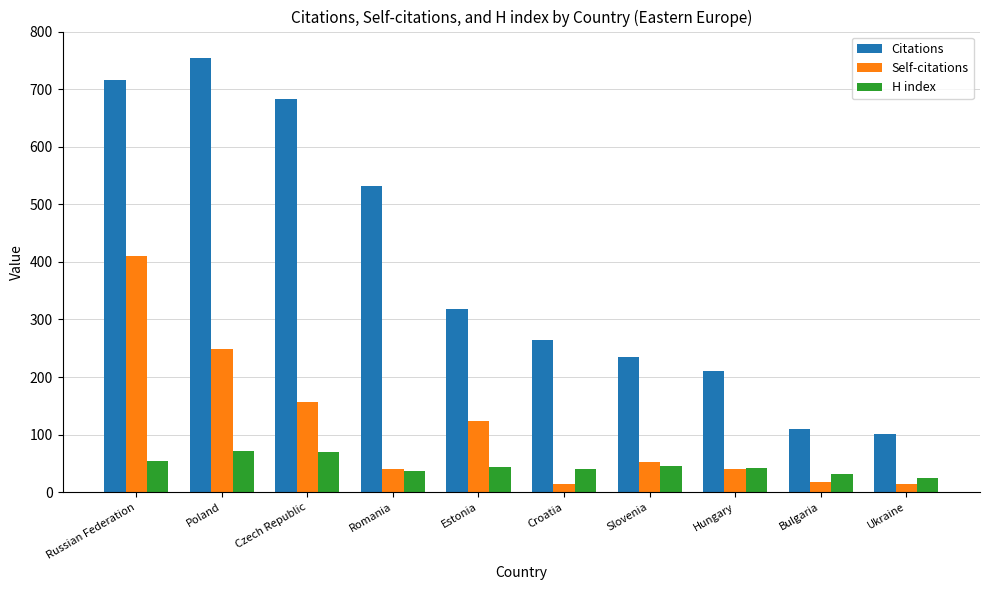

At Russian Federation, list the series in order from smallest to largest.

H index, Self-citations, Citations